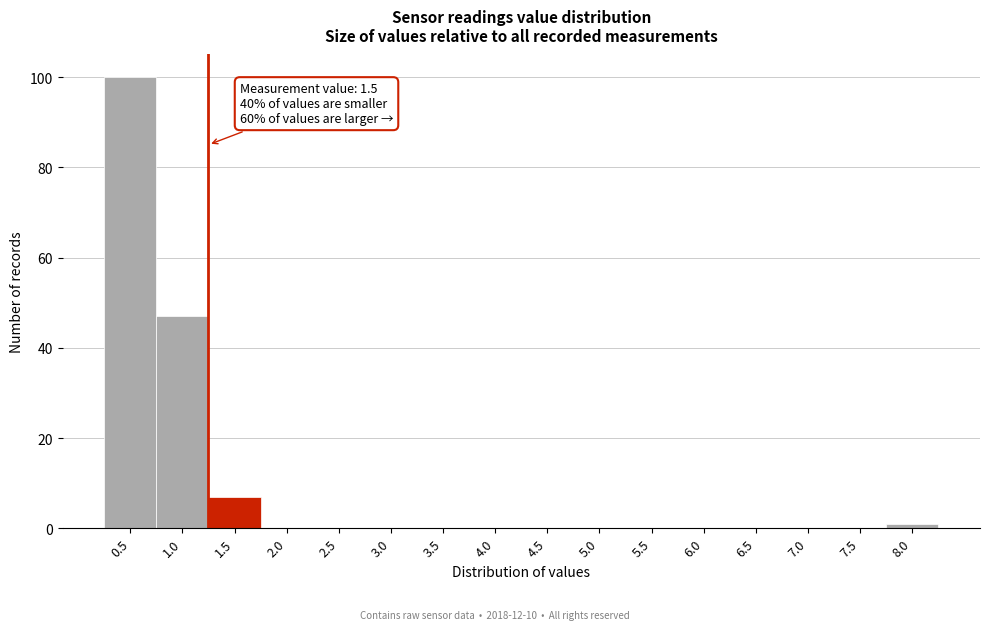

Reading left to right, extract all data points from this chart.

0.5=100	1.0=47	1.5=7	2.0=0	2.5=0	3.0=0	3.5=0	4.0=0	4.5=0	5.0=0	5.5=0	6.0=0	6.5=0	7.0=0	7.5=0	8.0=1